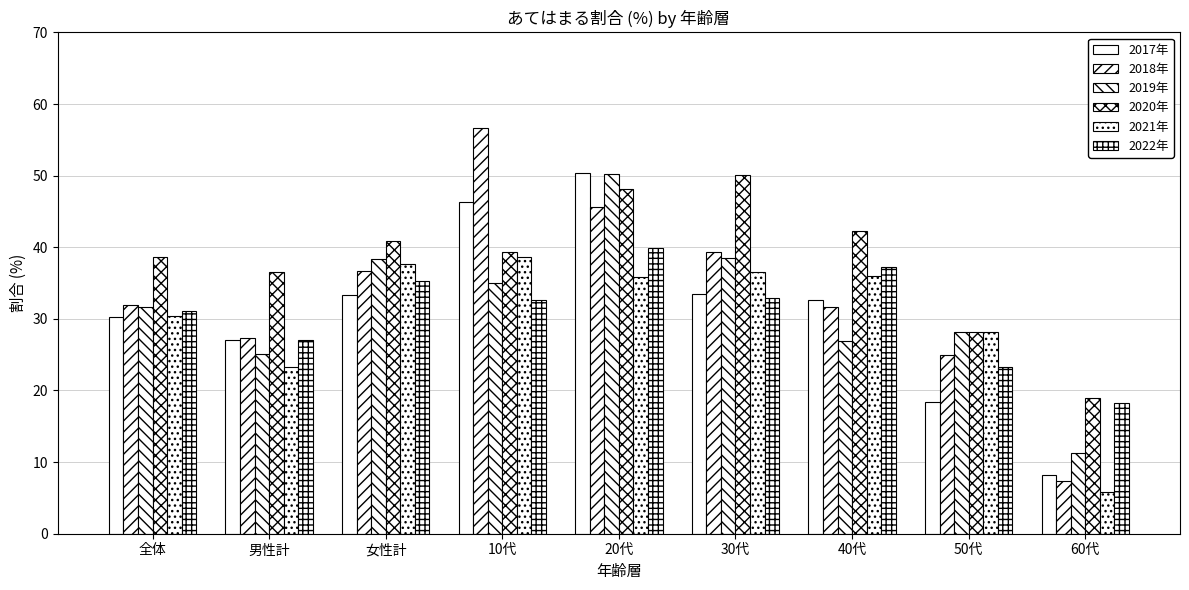

List the labels in order of 2021年 value, smallest first.

60代, 男性計, 50代, 全体, 20代, 40代, 30代, 女性計, 10代